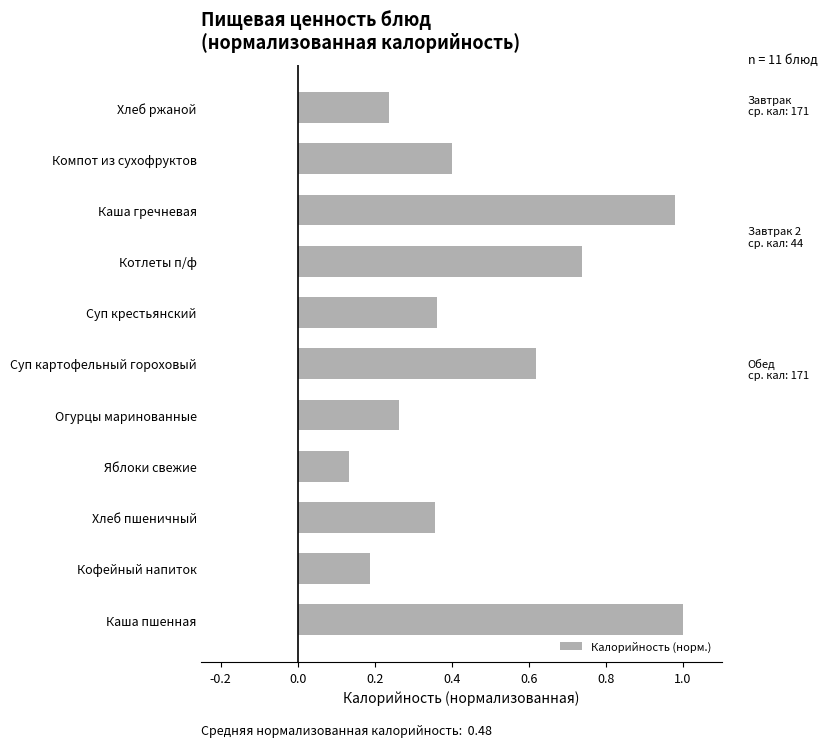

What is the average value?

0.5